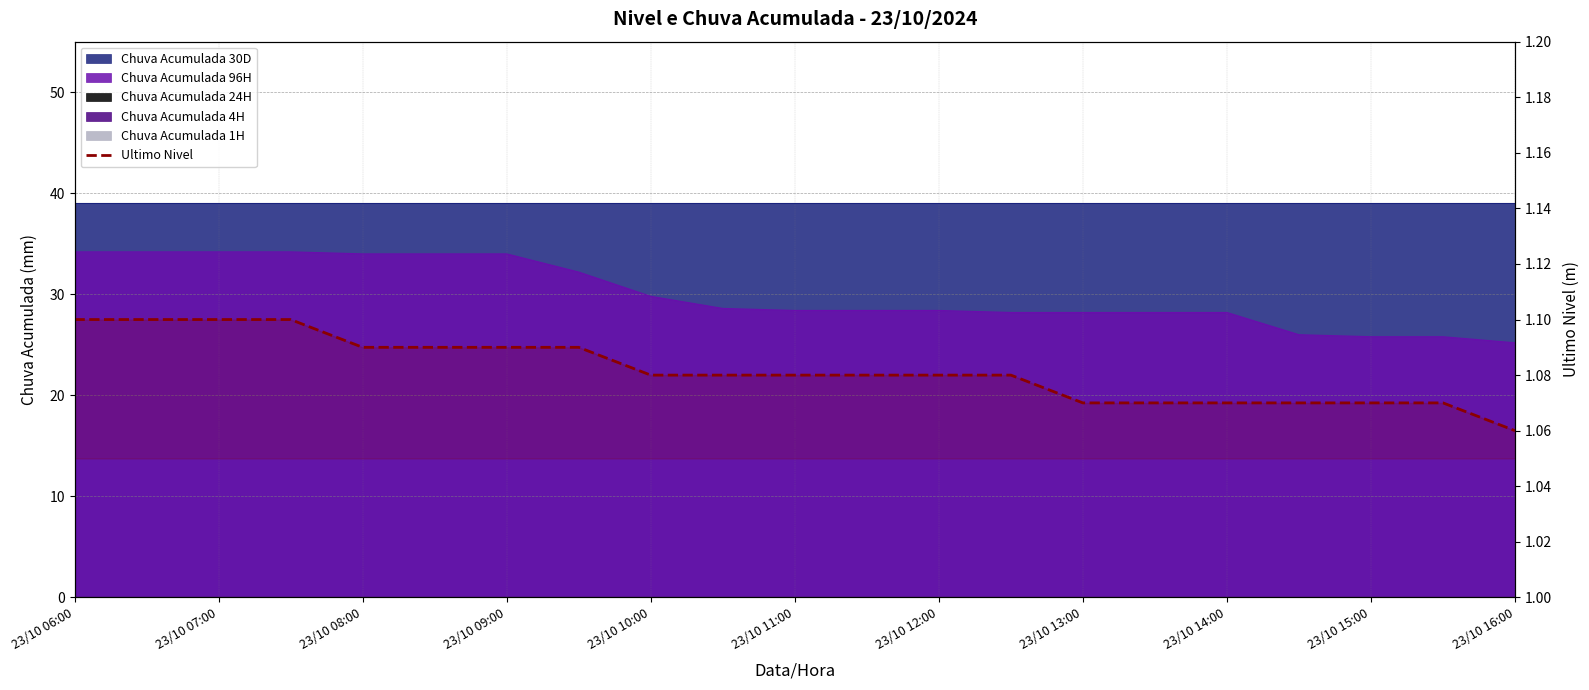

How many values are between 1 and 2?

21